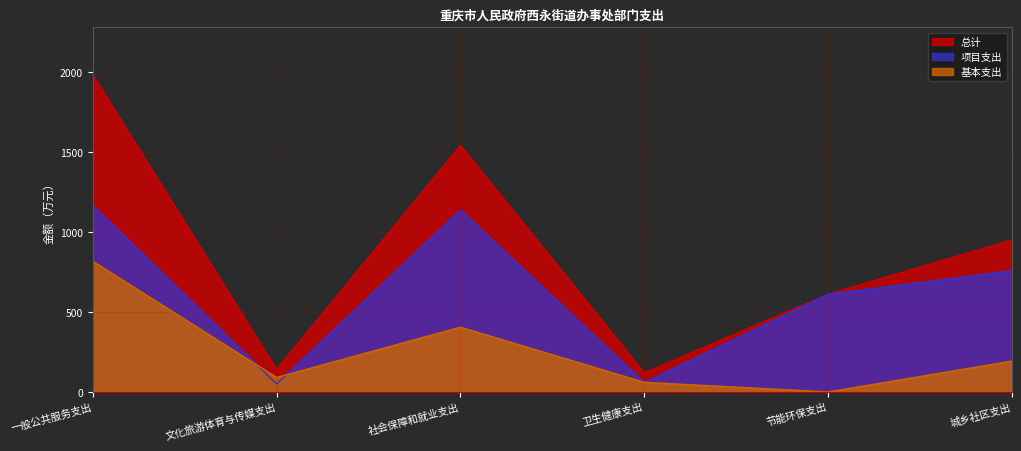

True or false: 项目支出 and 总计 cross at least once.

False